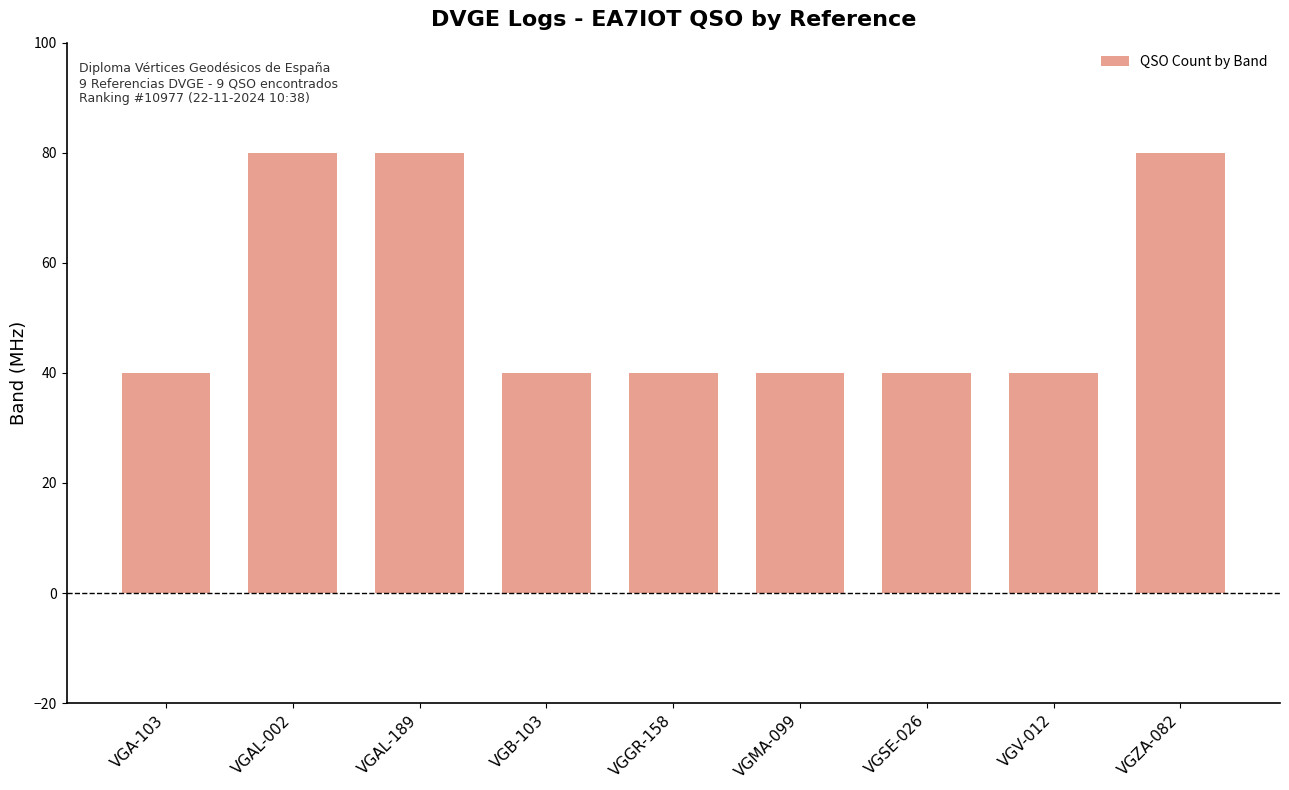

What is the sum of all values?

480